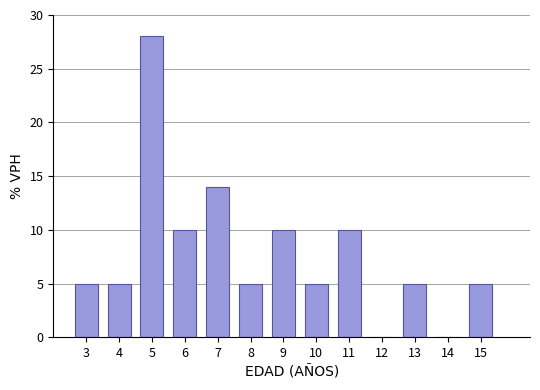

Reading left to right, transcribe all the data shown in this chart.

3=5	4=5	5=28	6=10	7=14	8=5	9=10	10=5	11=10	12=0	13=5	14=0	15=5